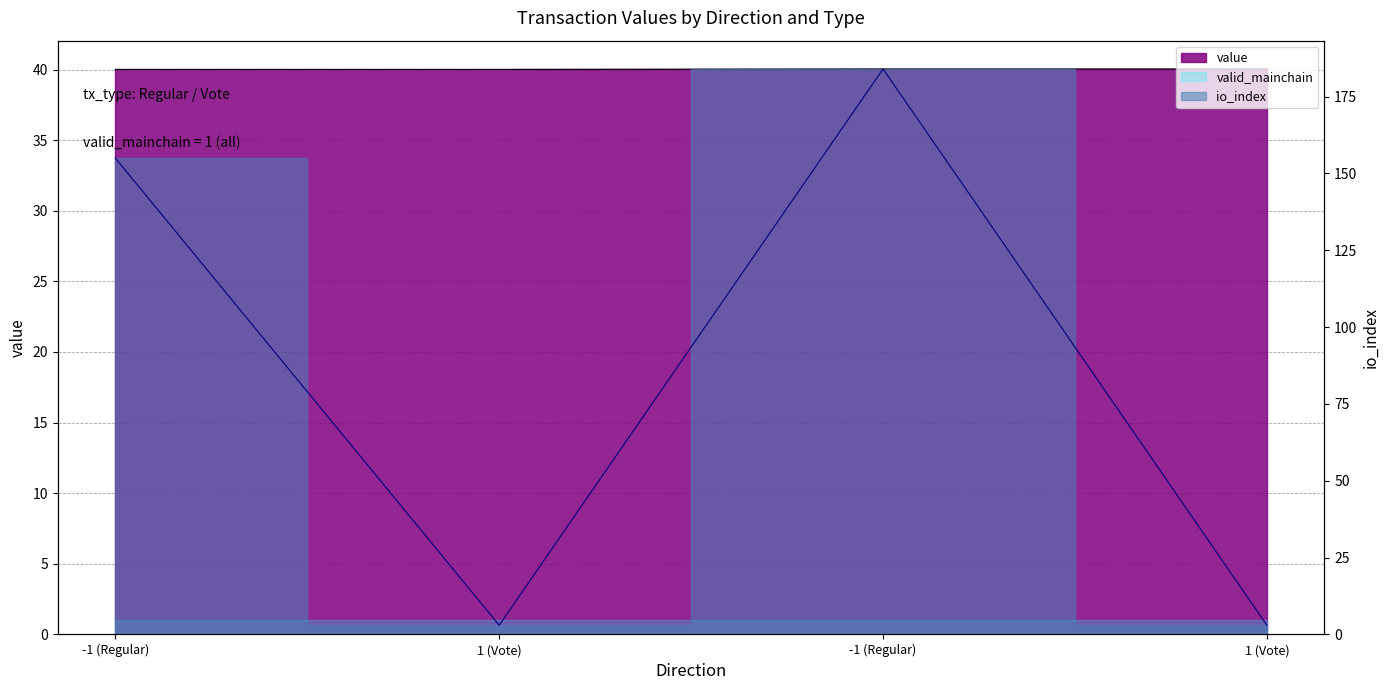

Rank the series at 1 (Vote) from lowest to highest value.

io_index, value